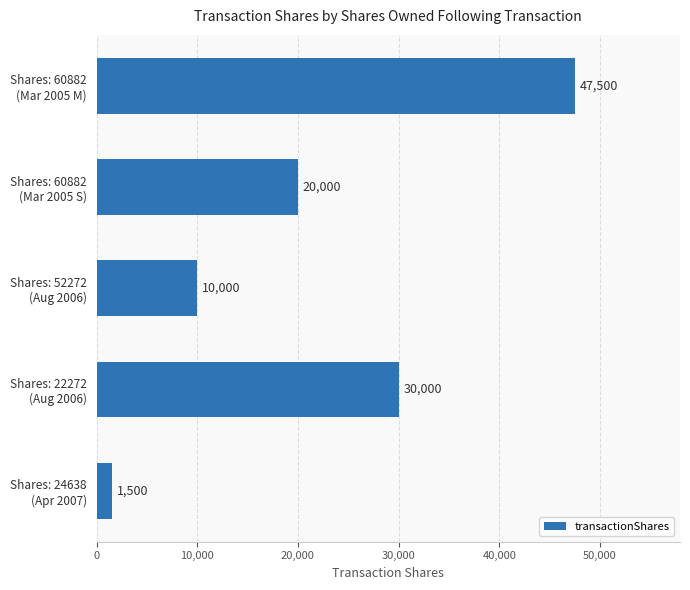

What is the greatest value displayed?

47500